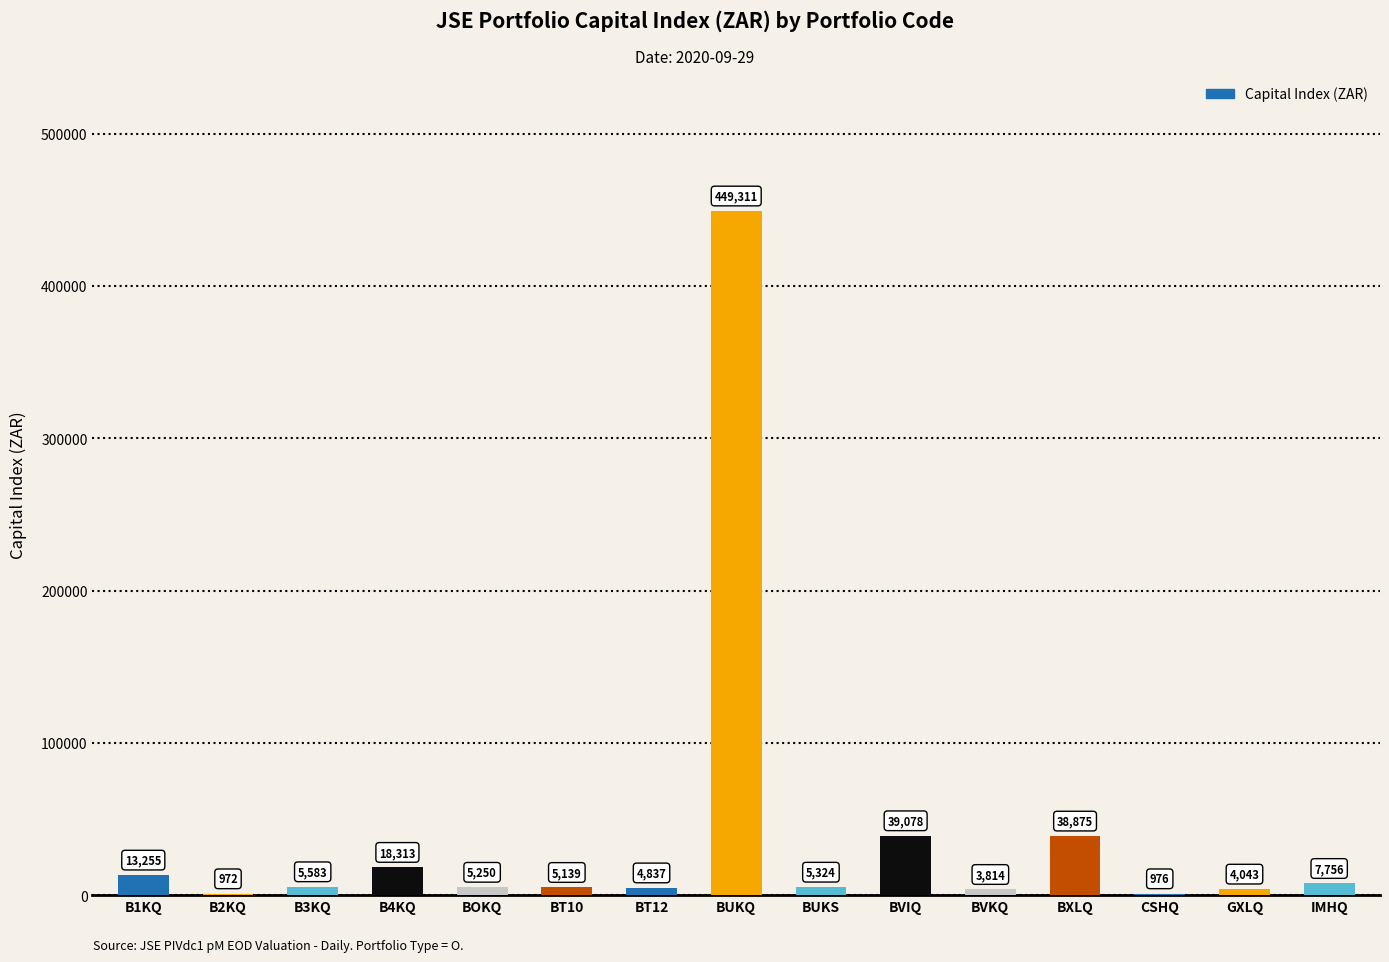

Is it true that the value at BT12 is 4837.1?

True